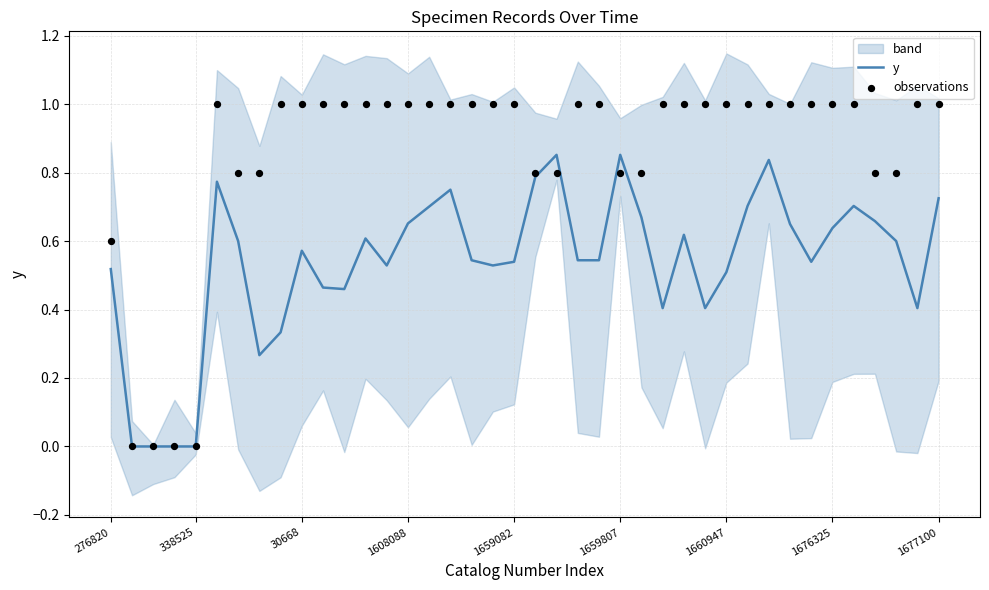

Which series contains the lowest Y value?

y